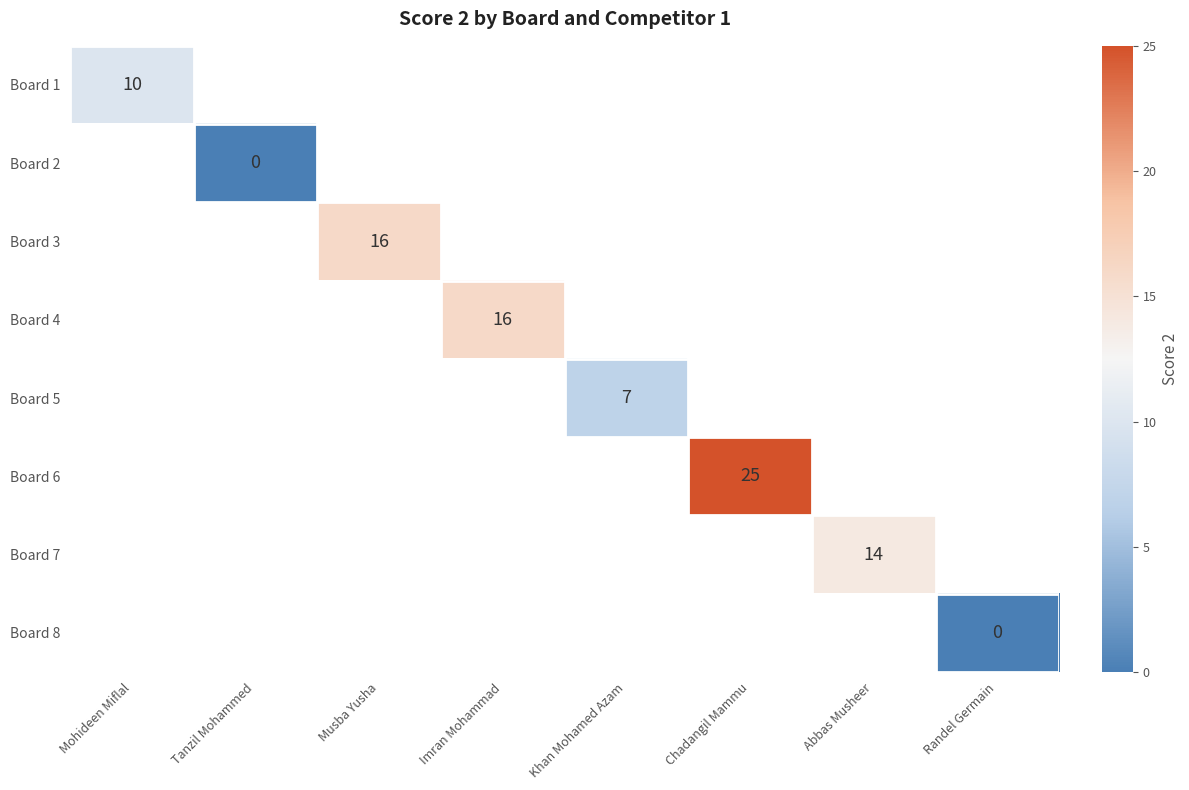

The Board 4 series shows 5 at Imran Mohammad. True or false?

False